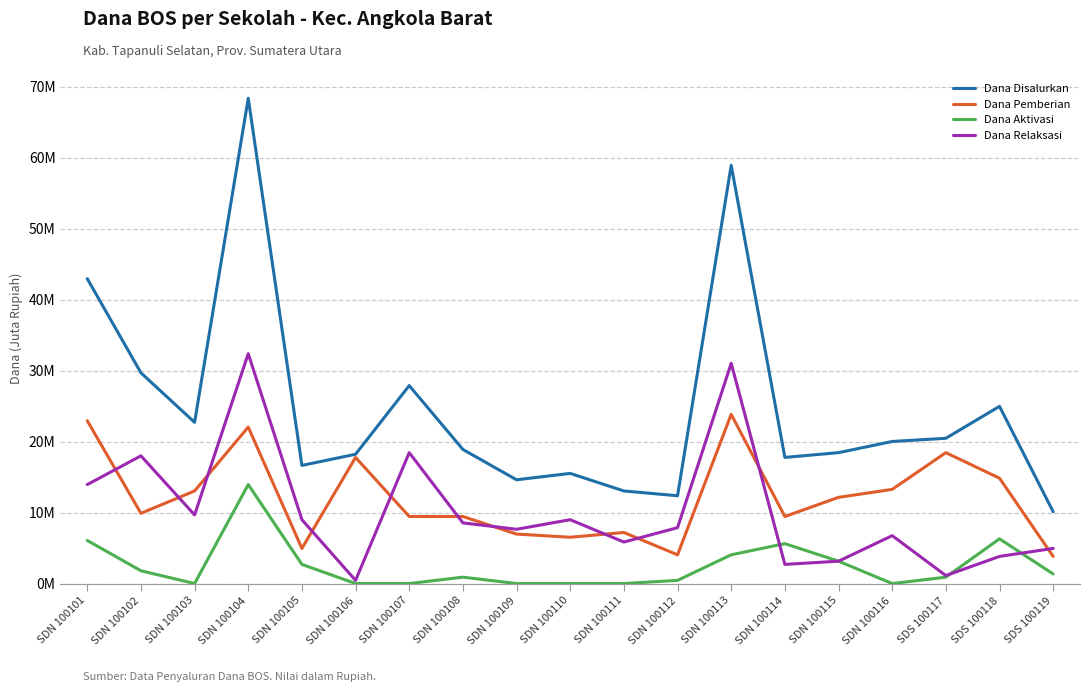

Does the chart display data point markers on the line(s)?

No